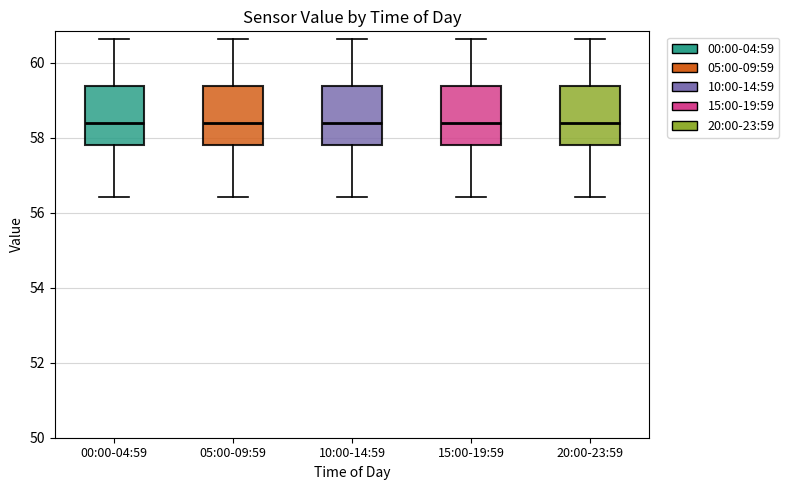

Where does the upper whisker of the box for 10:00-14:59 end on the y-axis? The values are not printed on the chart, so give them approximately, as read against the axis.

60.6